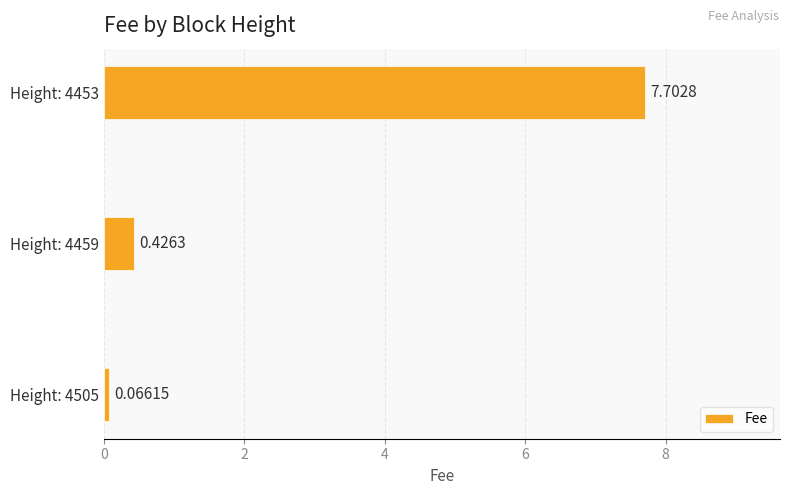

What is the difference between the maximum and minimum values?

7.6